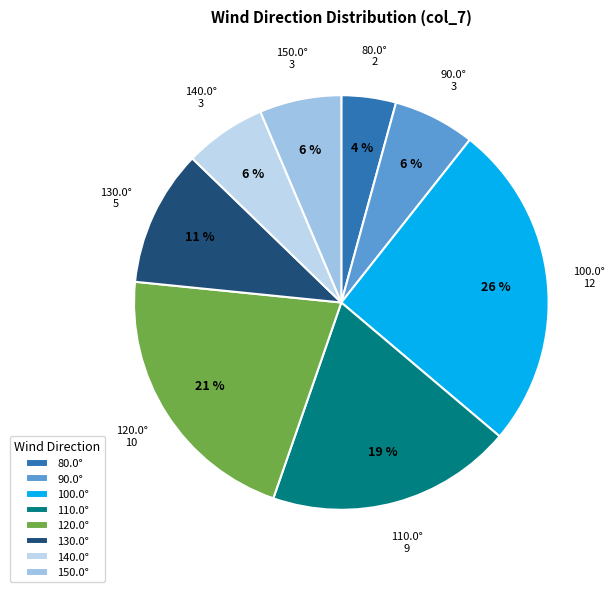

To the nearest percent, what percentage of the pie is 100.0°?

26%